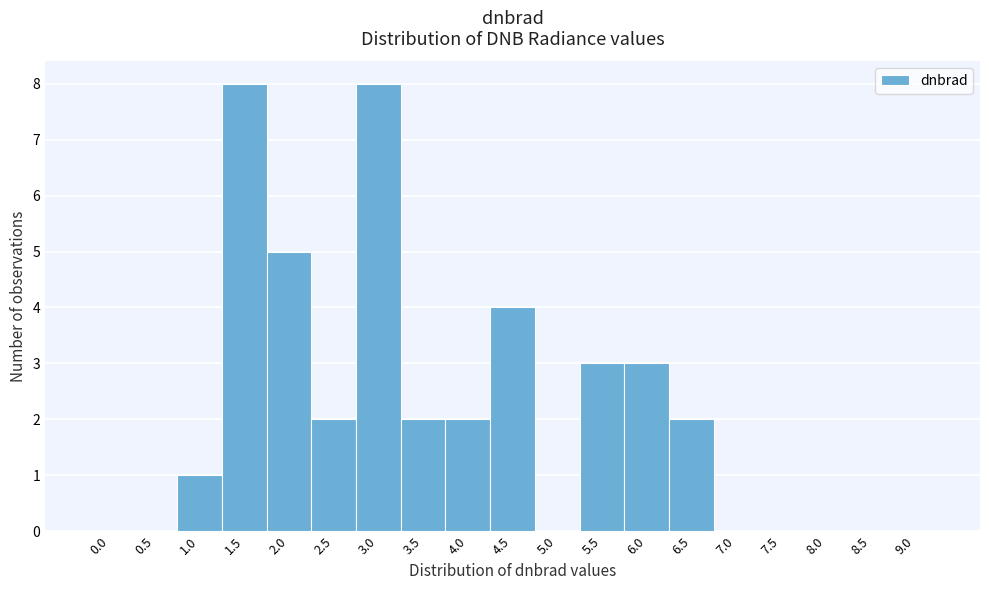

Reading left to right, what are all the values shown in this chart?

0.0=0	0.5=0	1.0=1	1.5=8	2.0=5	2.5=2	3.0=8	3.5=2	4.0=2	4.5=4	5.0=0	5.5=3	6.0=3	6.5=2	7.0=0	7.5=0	8.0=0	8.5=0	9.0=0